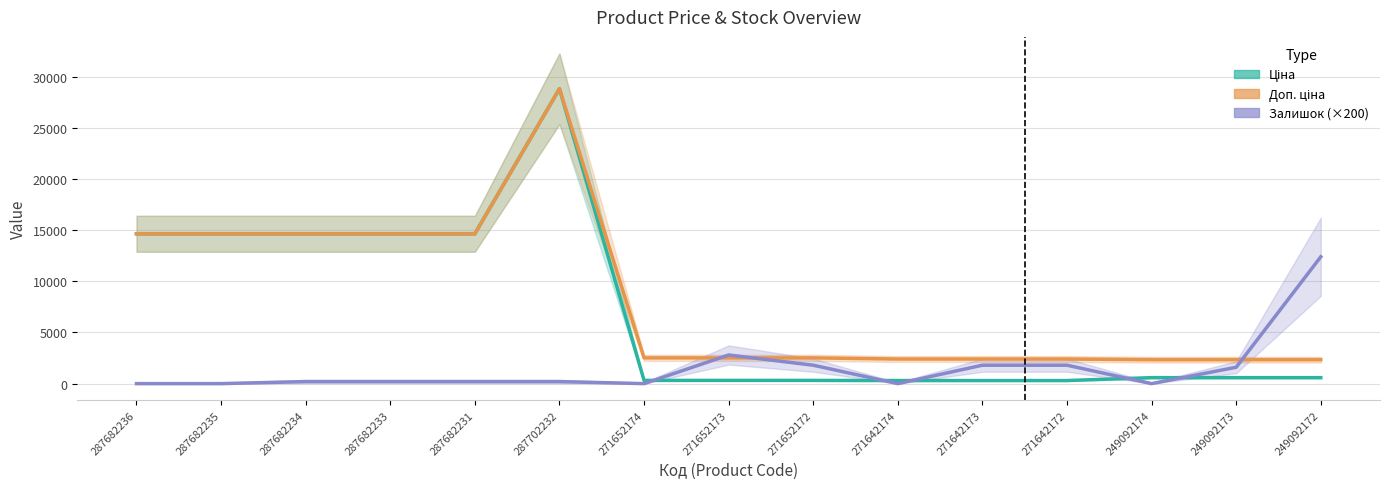

Is it true that Ціна equals 20151.9 at 287682236?

False